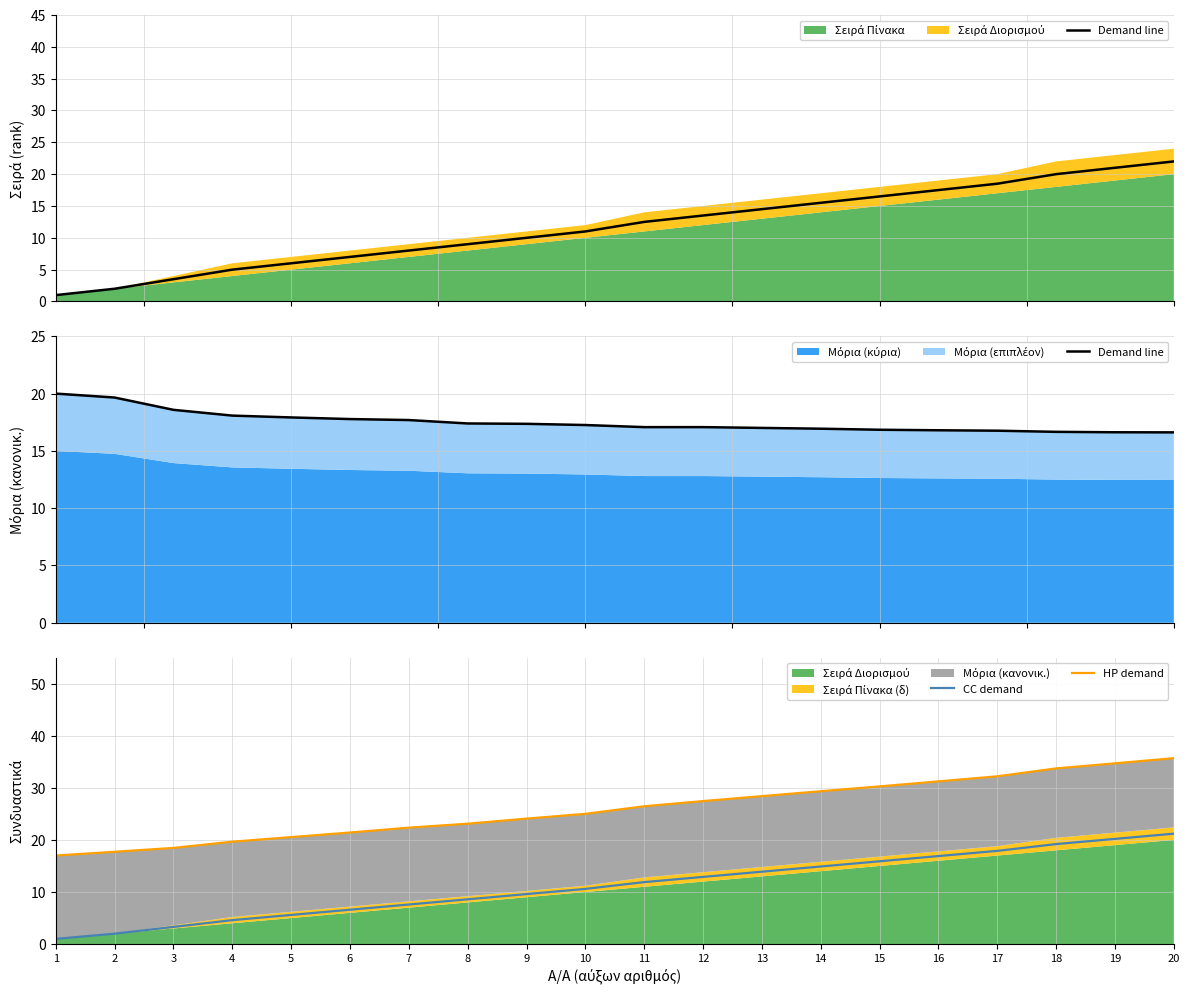

What is the greatest value displayed?

35.7